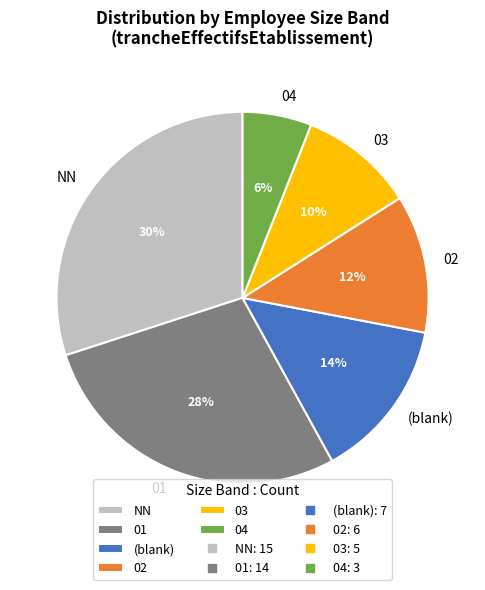

Count the number of slices in the pie.

6